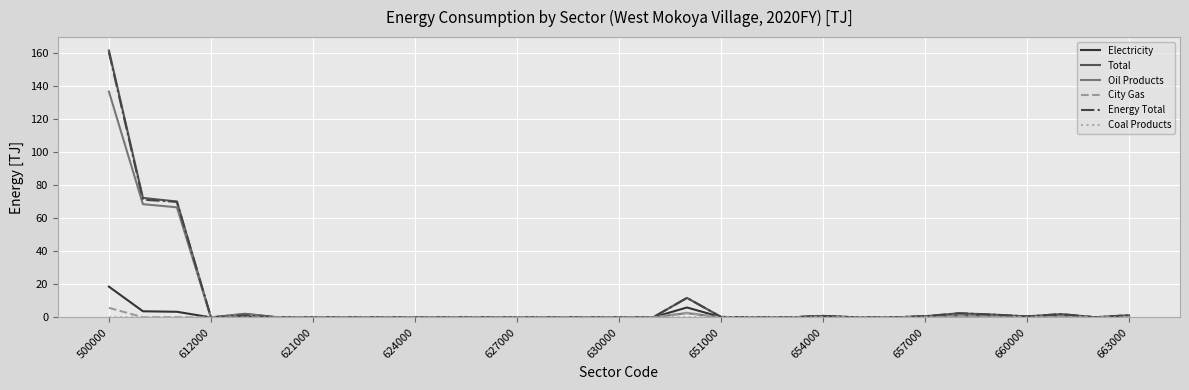

What is the highest value of the Energy Total series?

160.4